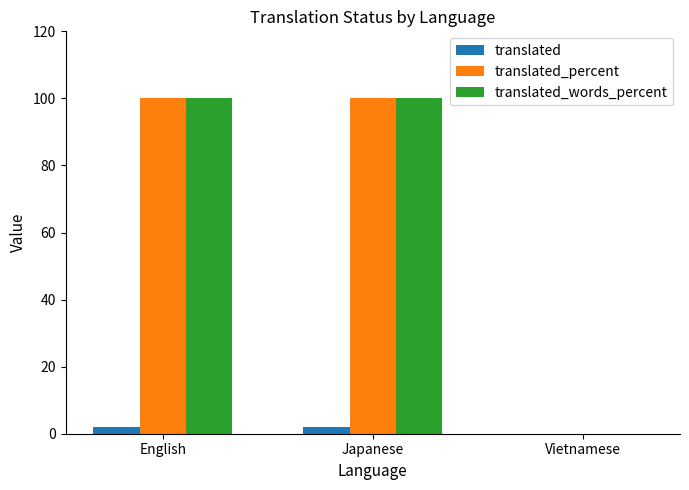

Are the bars horizontal?

No